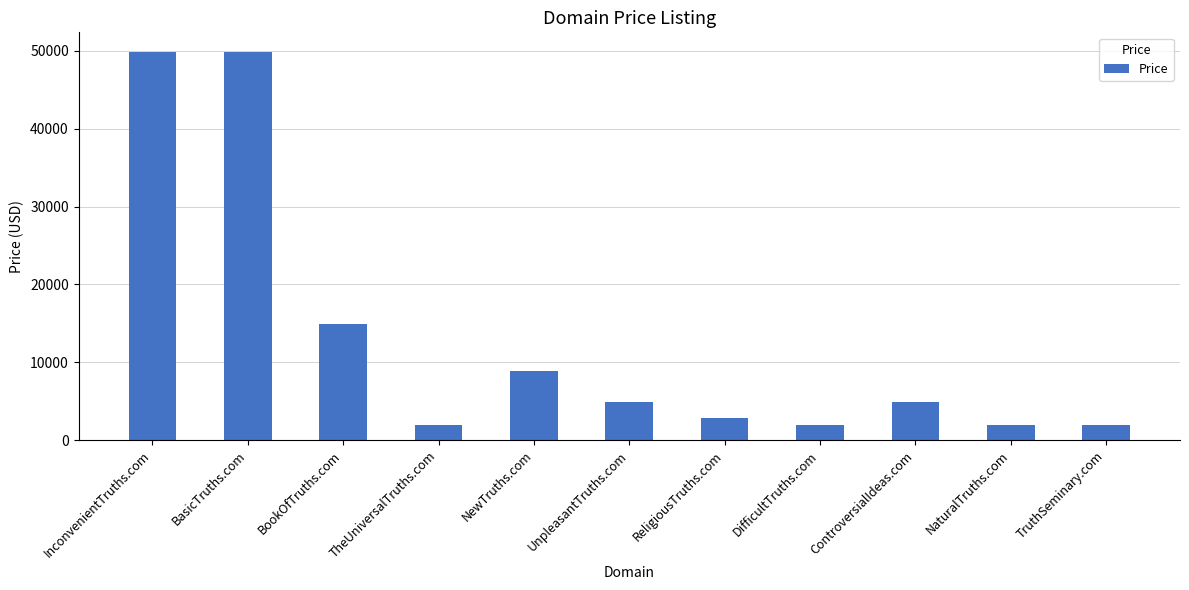

What is the greatest value displayed?

49888